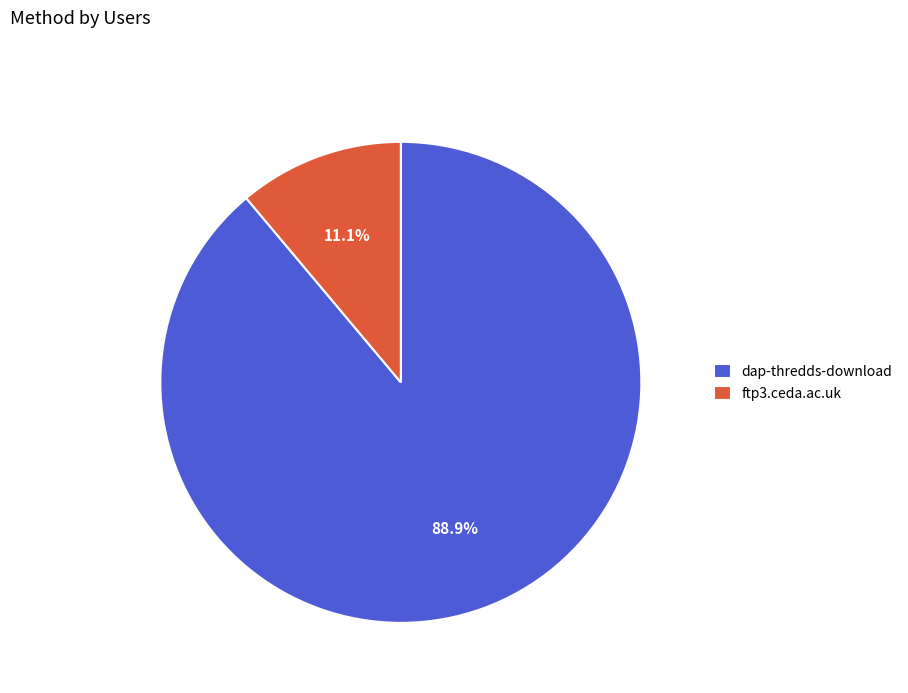

Does dap-thredds-download represent more than half of the total?

Yes